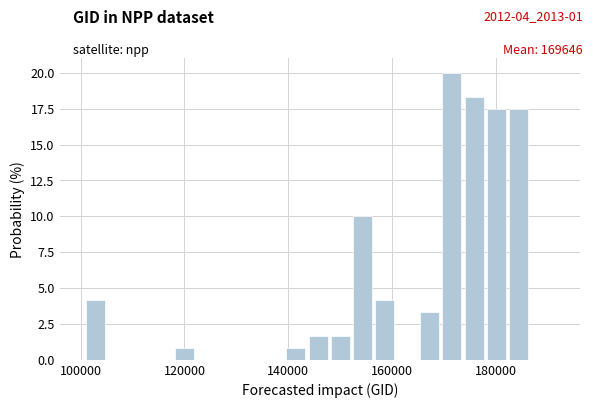

Around what value on the x-axis is the tallest bar? Give the approximate position of its centre, as read against the axis.

172000